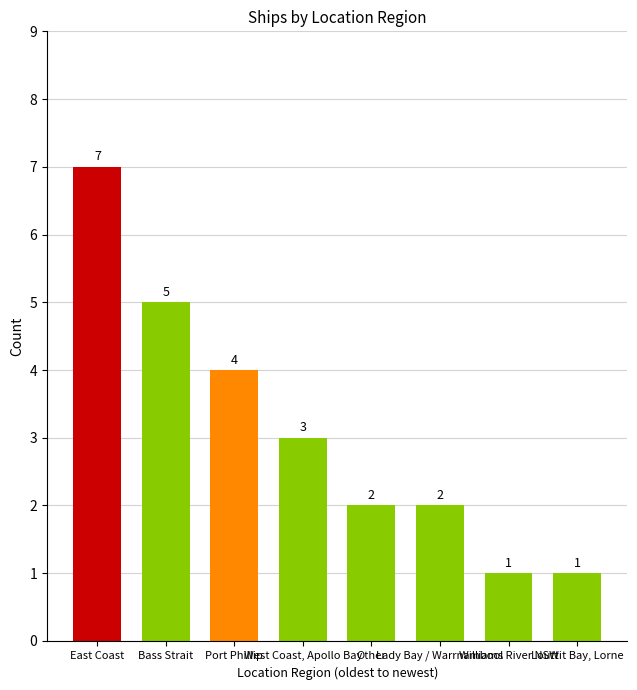

What is the change in value from West Coast, Apollo Bay to Williams River NSW?

-2